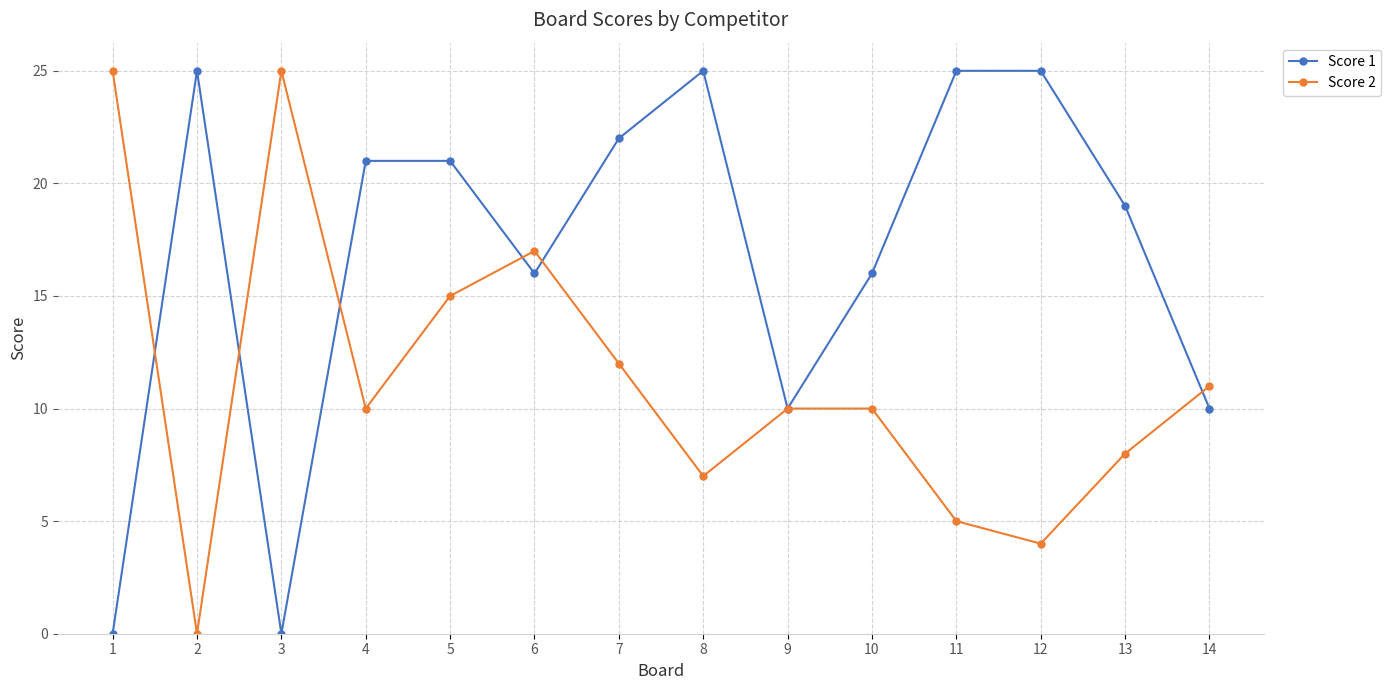

What is the difference between the second highest and minimum values in the Score 2 series?

25